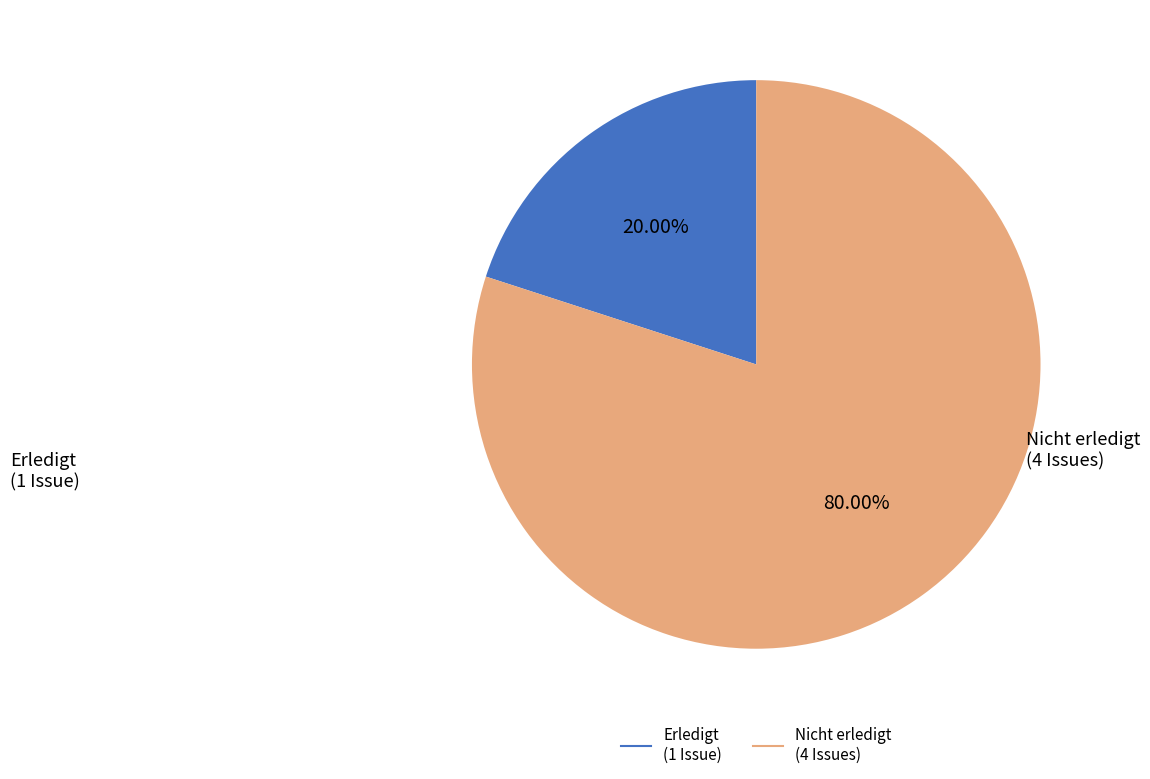

How many slices are in this pie chart?

2